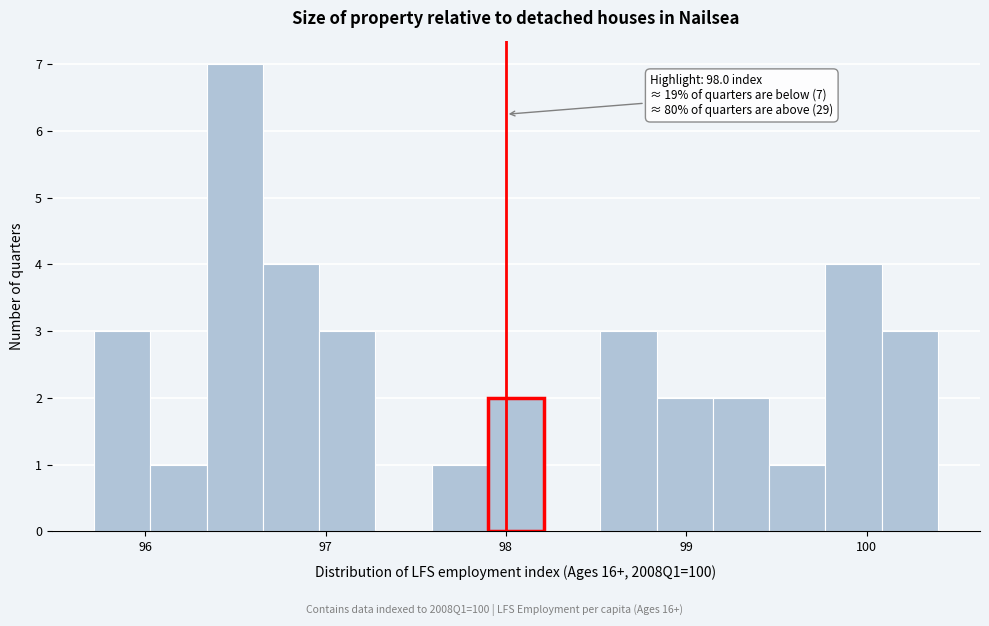

Around what value on the x-axis is the tallest bar? Give the approximate position of its centre, as read against the axis.

96.5